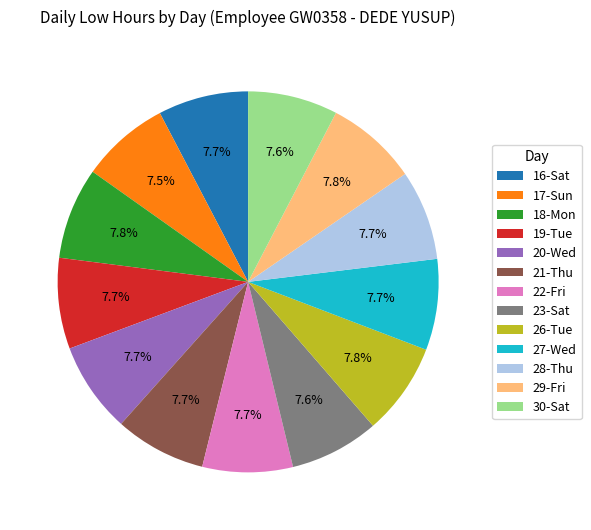

What percentage do 16-Sat and 29-Fri together represent?

15.5%